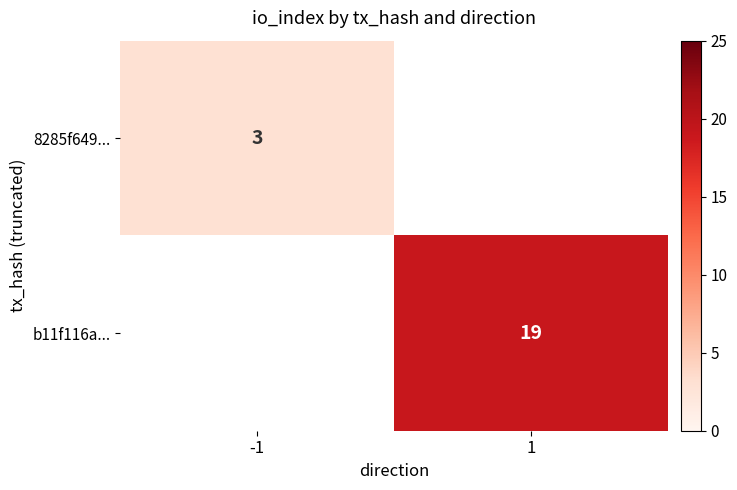

Is it true that b11f116a... equals 5.9 at 1?

False